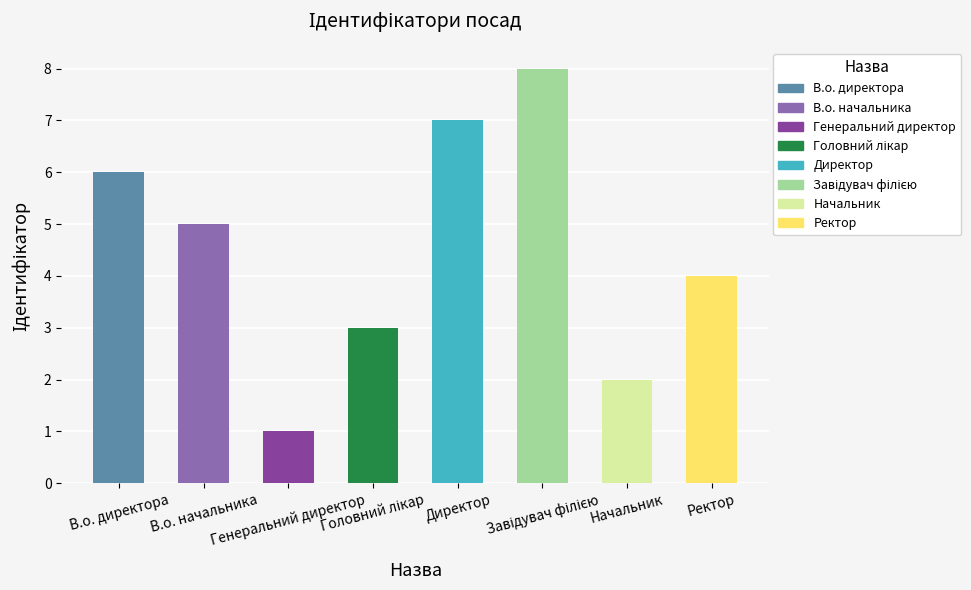

What is the difference between the maximum and minimum values?

7